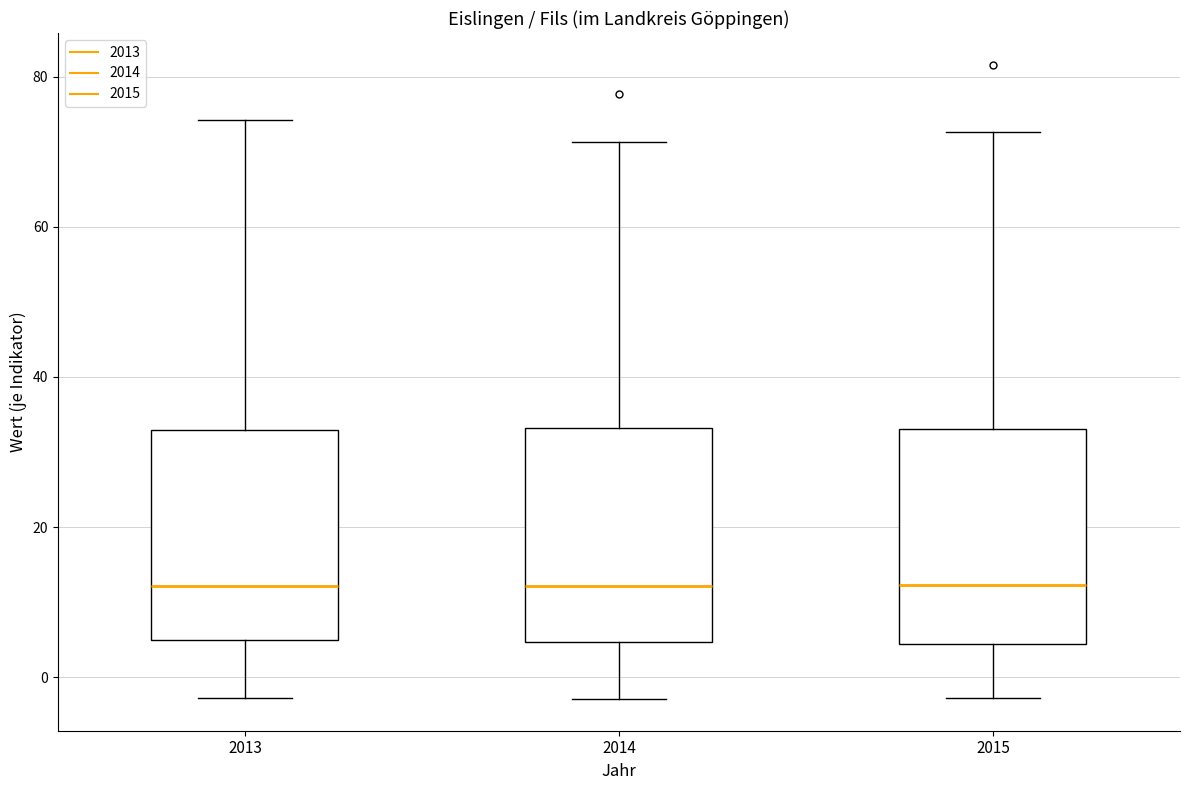

Where does the median line of the box at x = 2013 sit on the y-axis? The values are not printed on the chart, so give them approximately, as read against the axis.

12